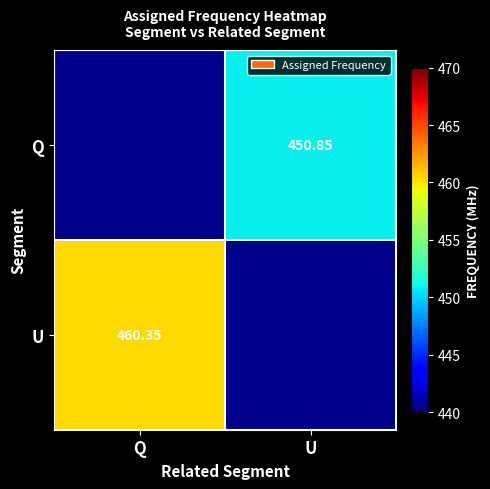

At which category is the sum across all series the highest?

Q